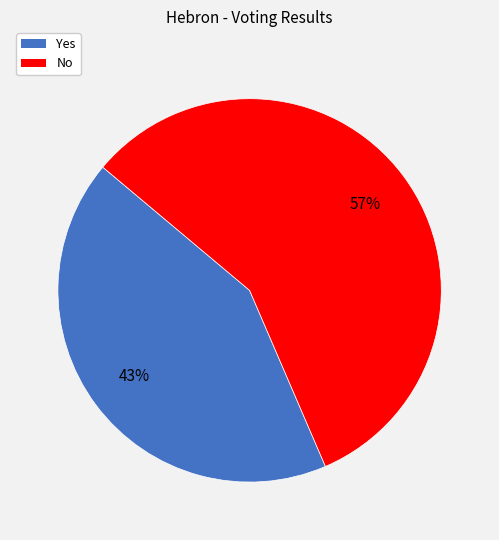

Rank the categories by value from highest to lowest.

No, Yes